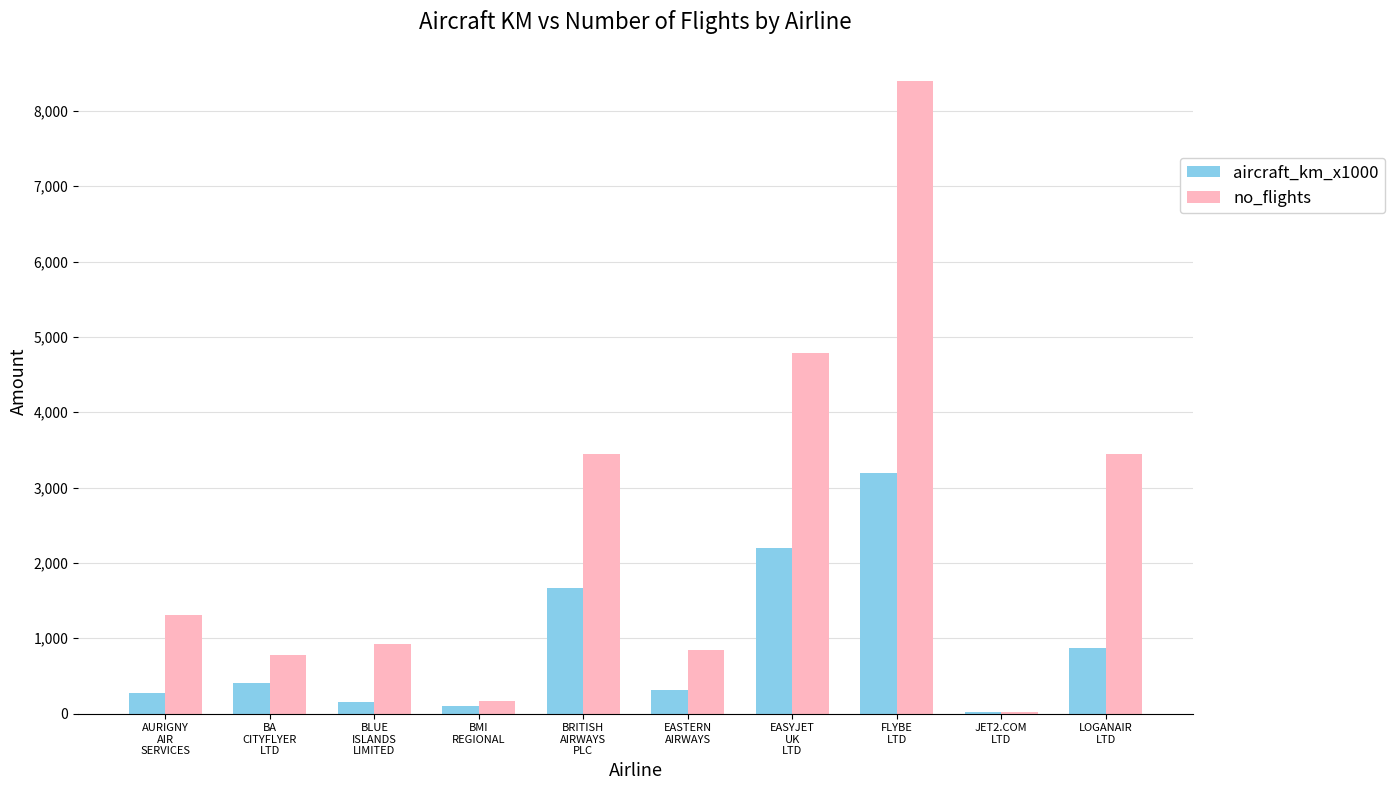

Which series has the largest total across all categories?

no_flights